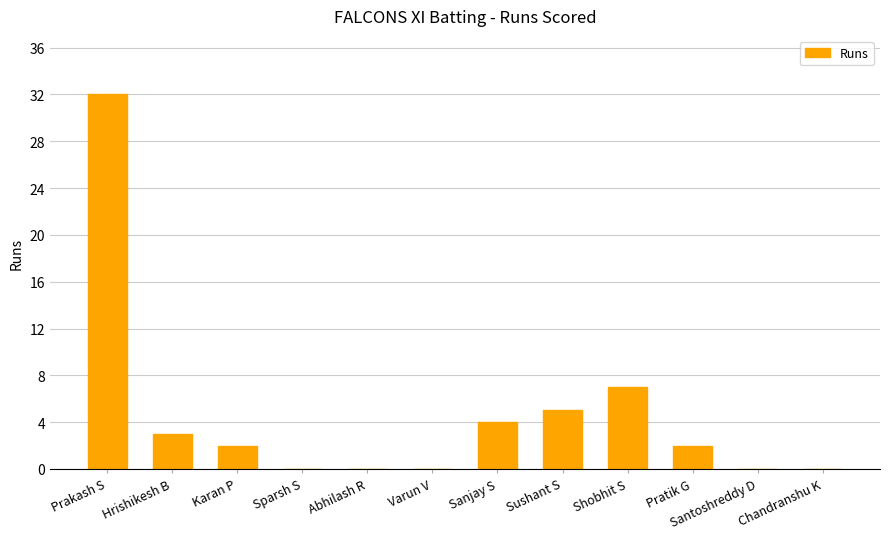

Are the bars horizontal?

No